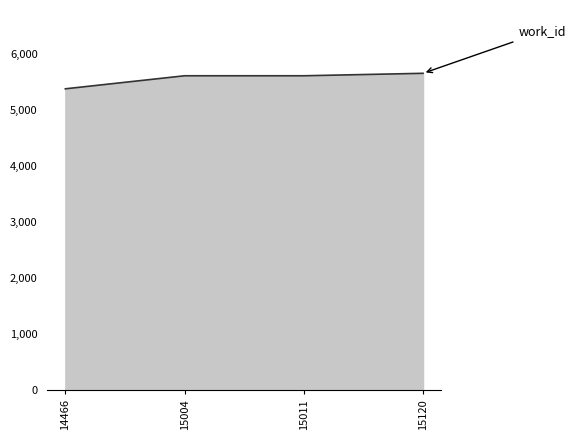

Does the chart display data point markers on the line(s)?

No